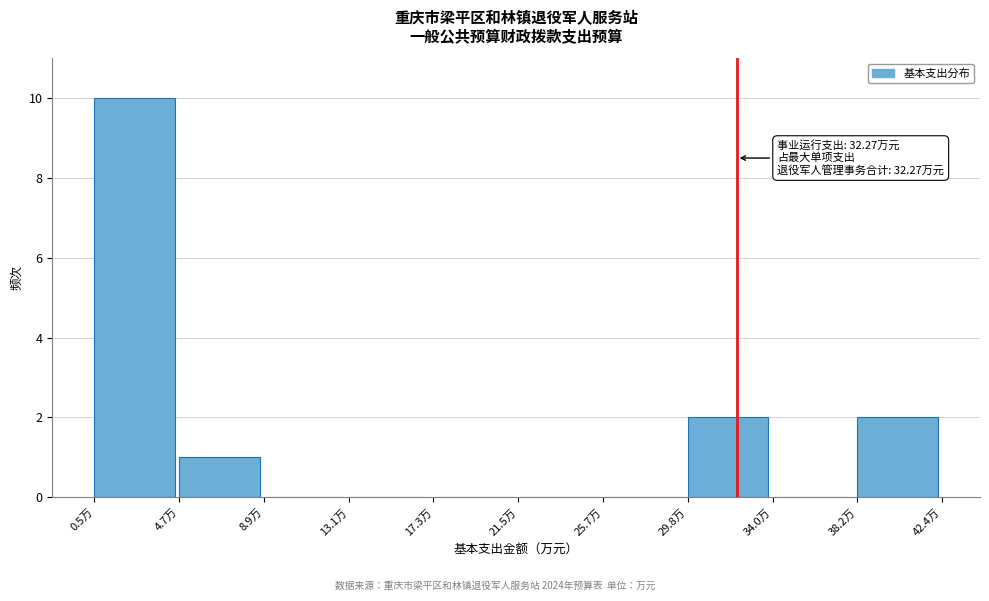

Which range on the x-axis has the tallest bar?

0.5 to 4.5